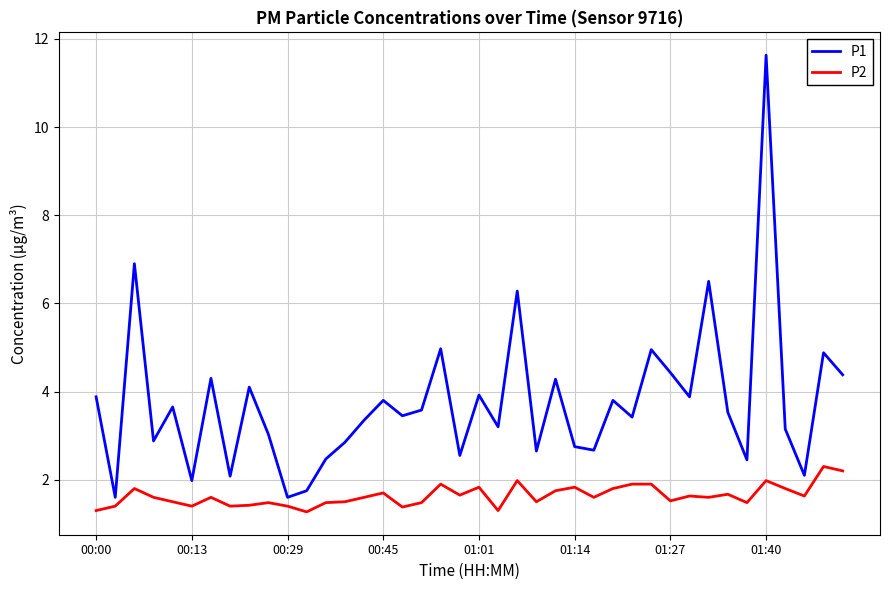

What is the greatest value displayed?

11.6